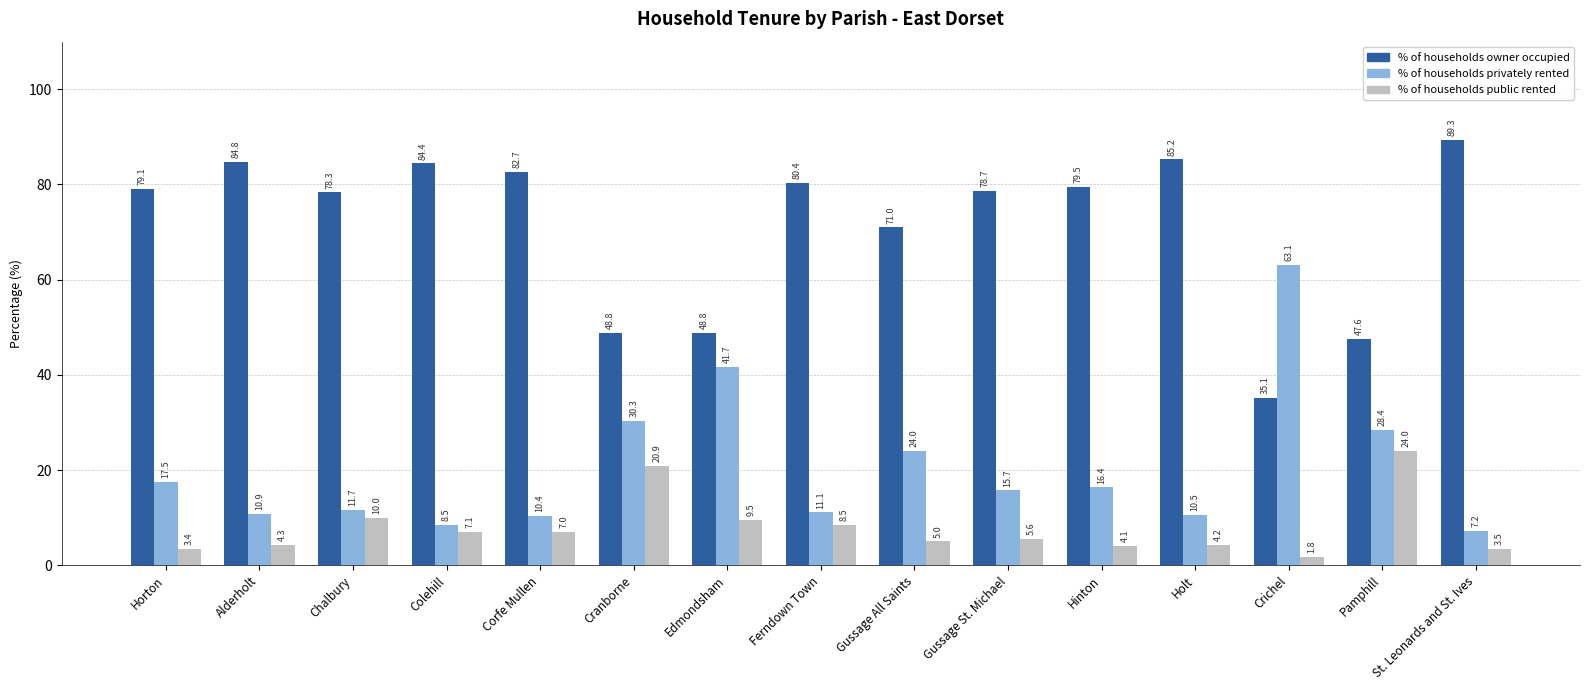

What is the value of the % of households privately rented bar at the 6th from the left?

30.3